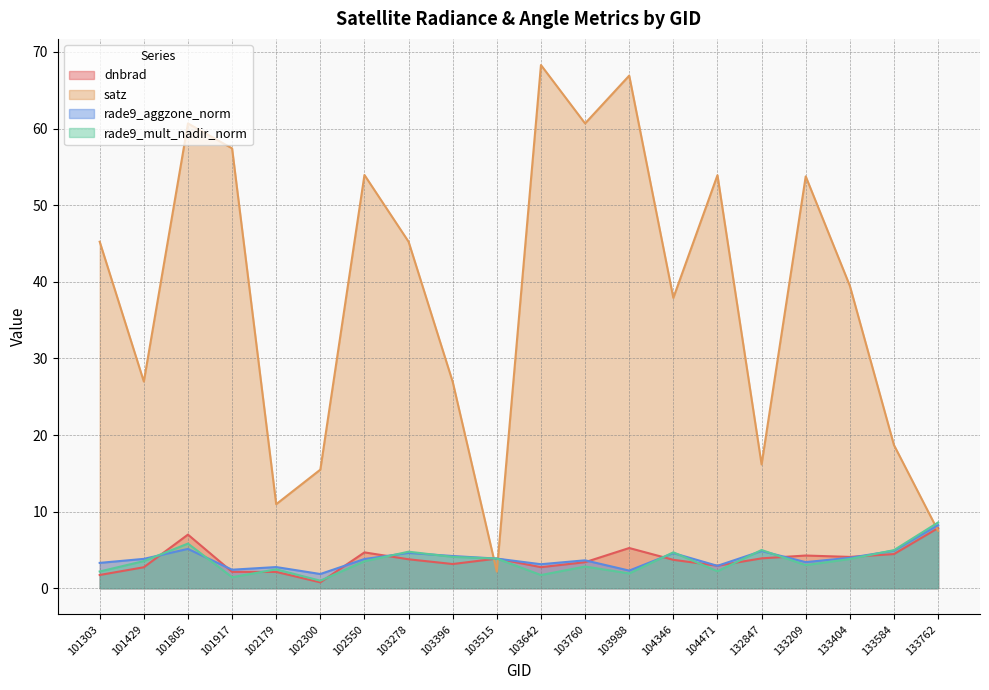

List the series in order of their peak value, lowest first.

dnbrad, rade9_aggzone_norm, rade9_mult_nadir_norm, satz